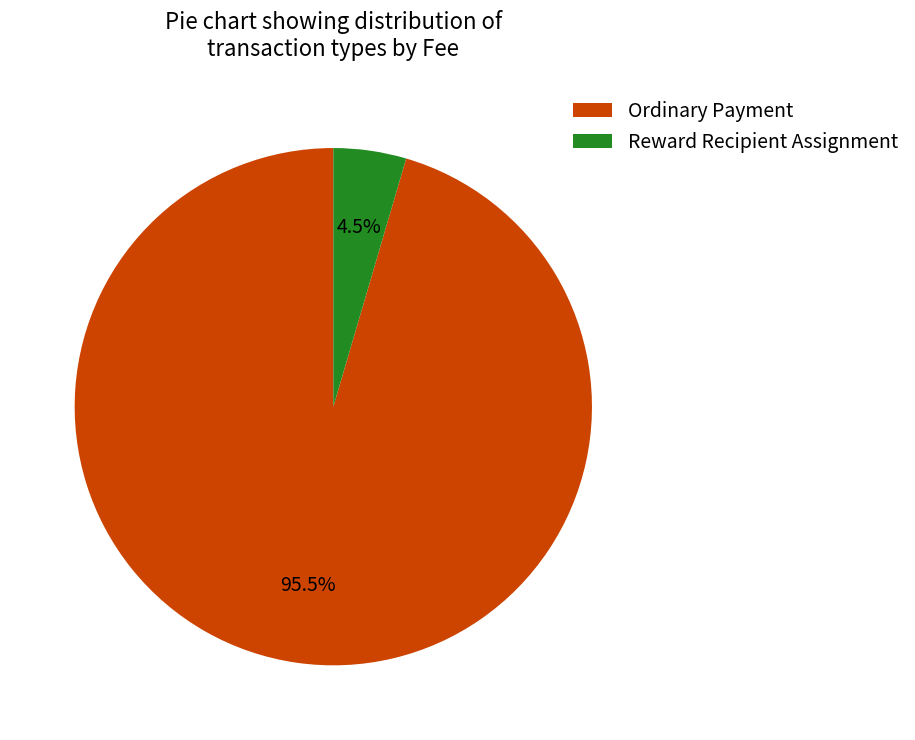

Which slice represents more than half of the pie?

Ordinary Payment